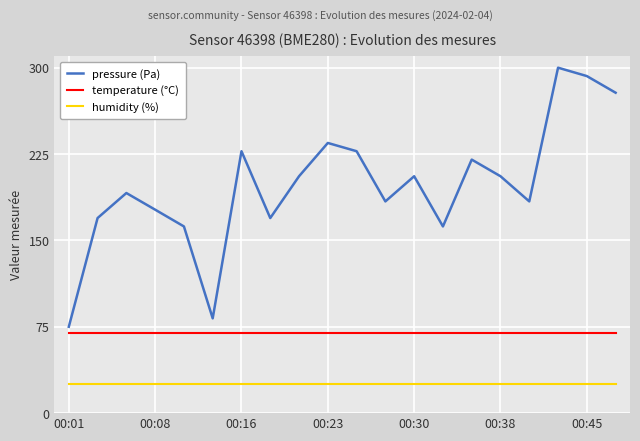

How many lines are shown in the chart?

3